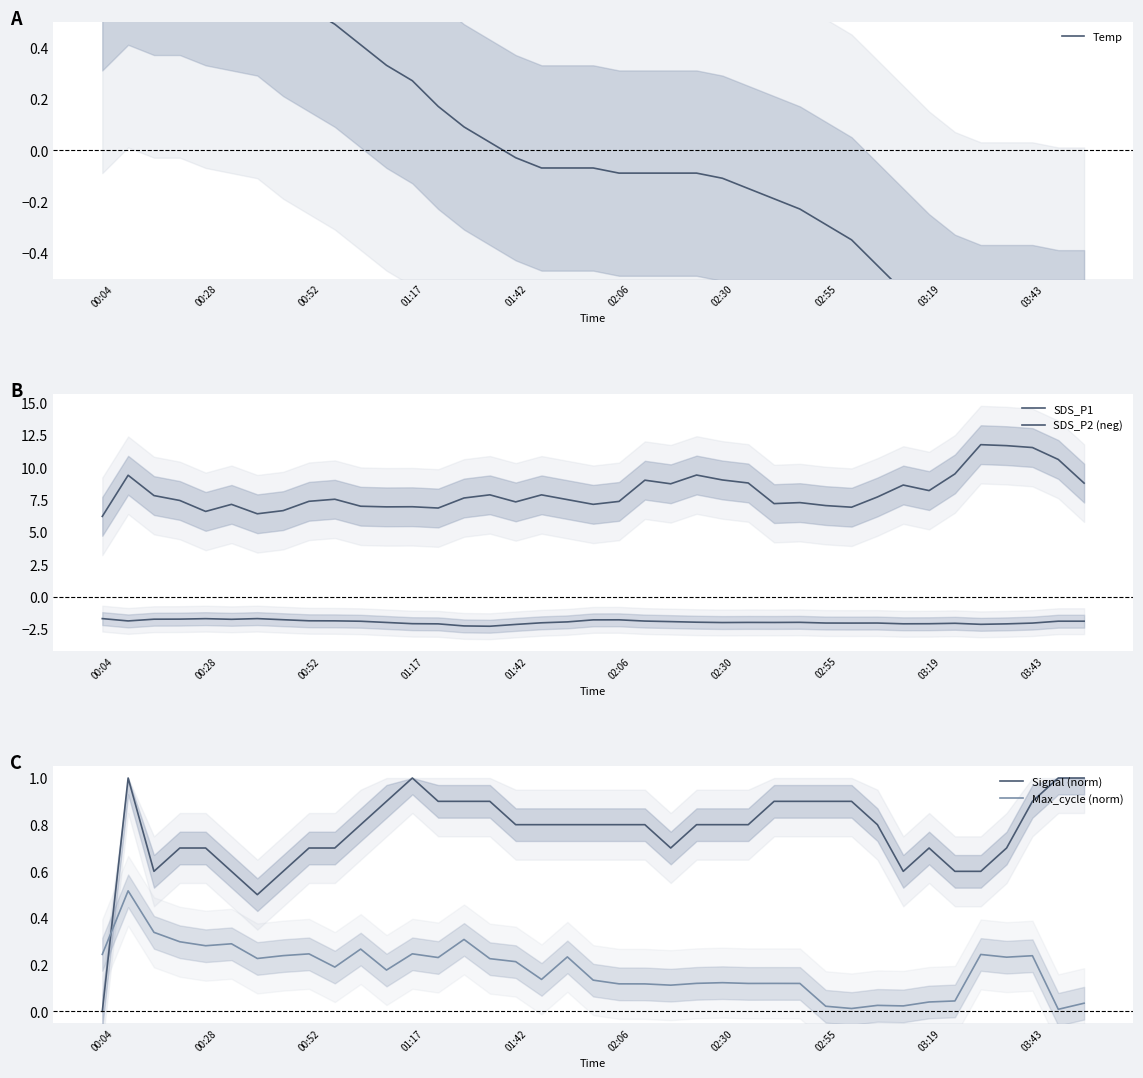

How many interior local peaks does the Max_cycle (norm) series have?

12